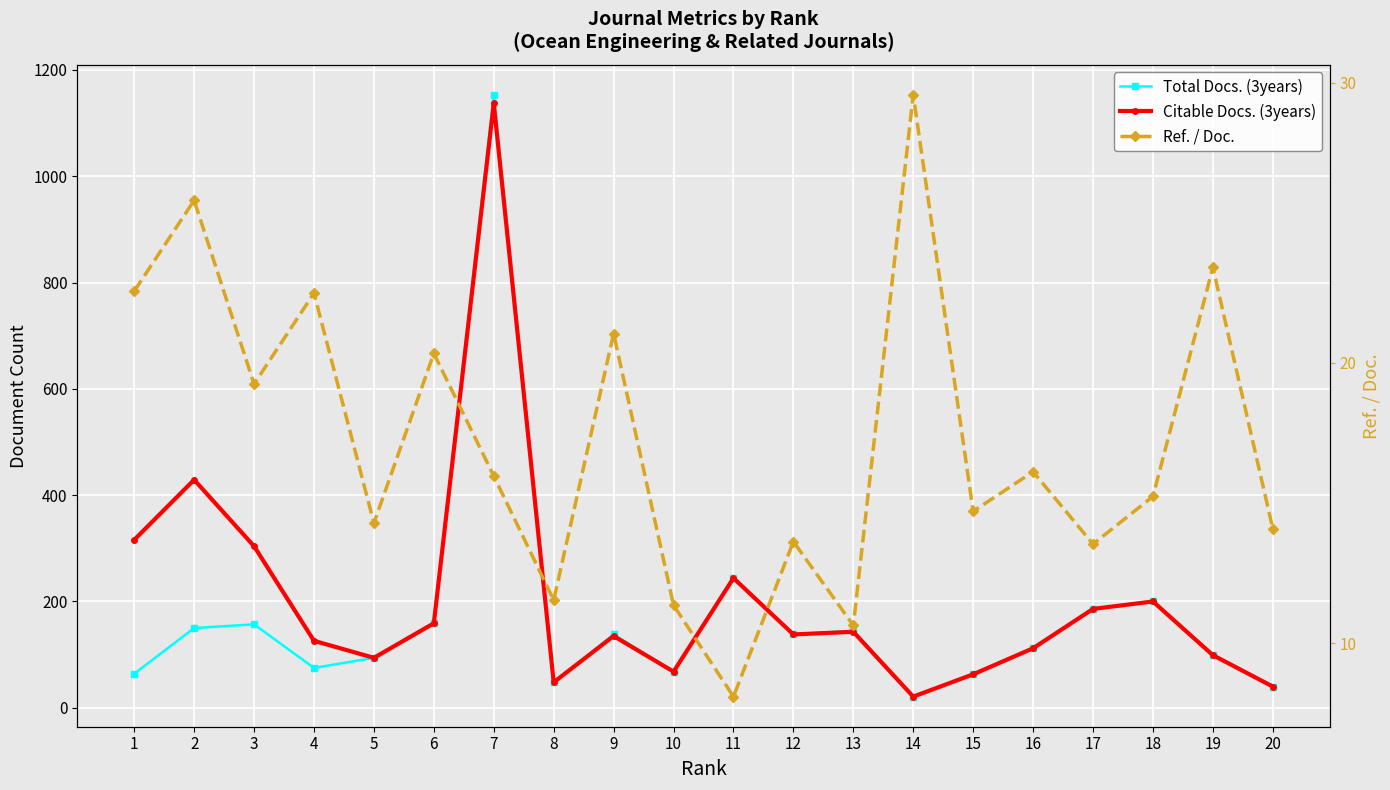

Which label corresponds to the smallest value in the chart?

11